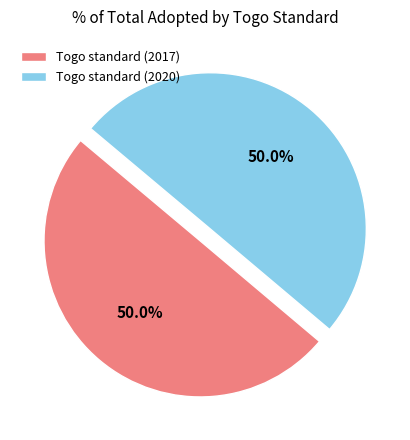

What percentage do Togo standard (2017) and Togo standard (2020) together represent?

100.0%